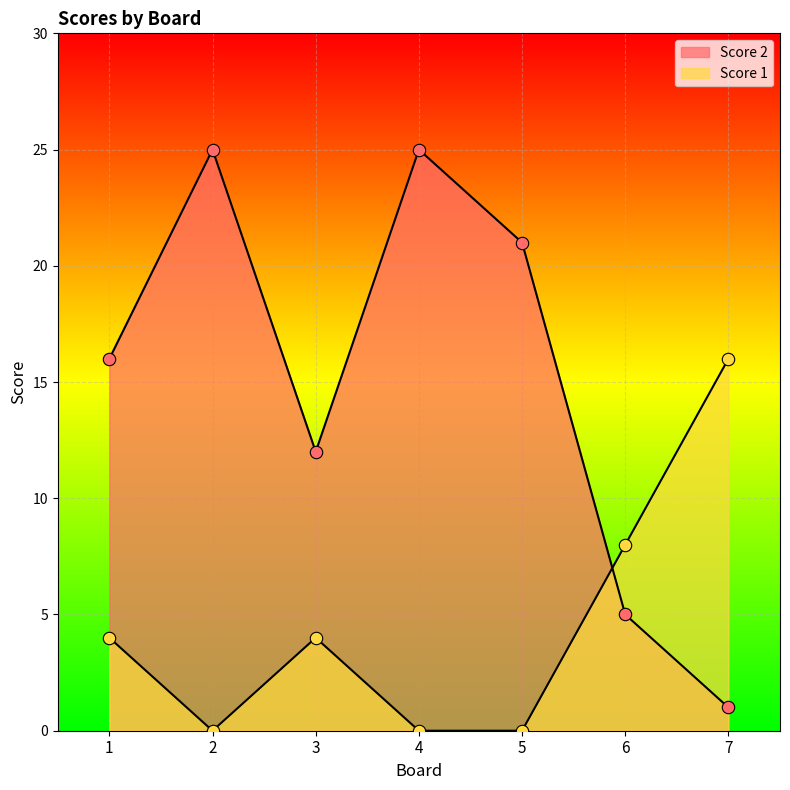

Is the value of Score 1 at 6 greater than the value of Score 2 at 2?

No